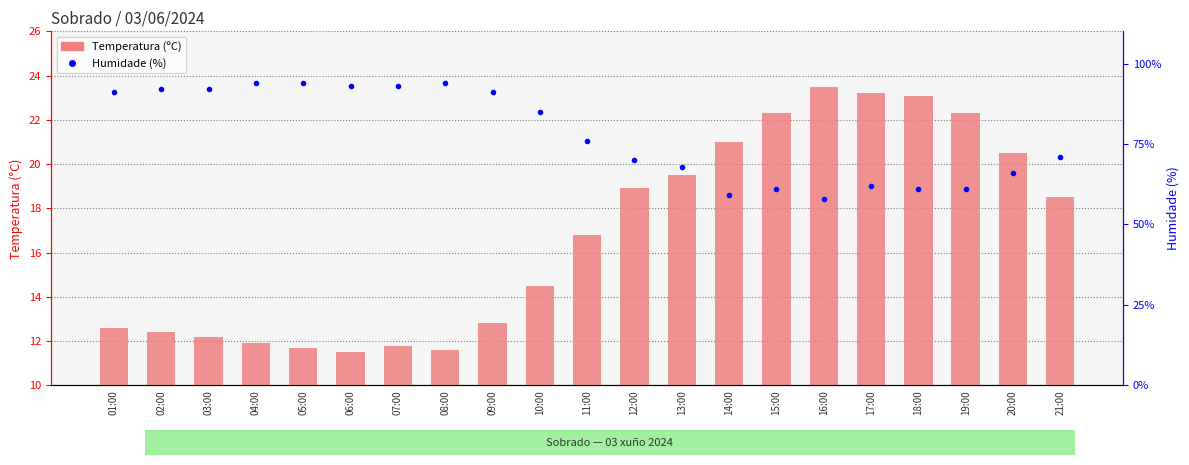

Which label corresponds to the smallest value in the chart?

06:00